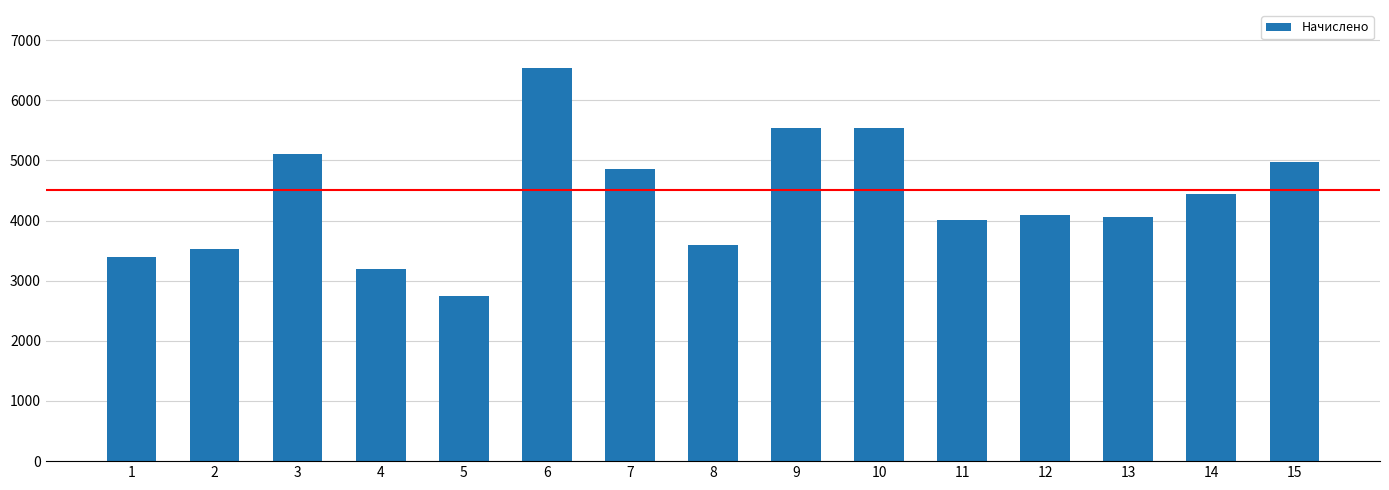

What is the minimum value shown in the chart?

2744.3